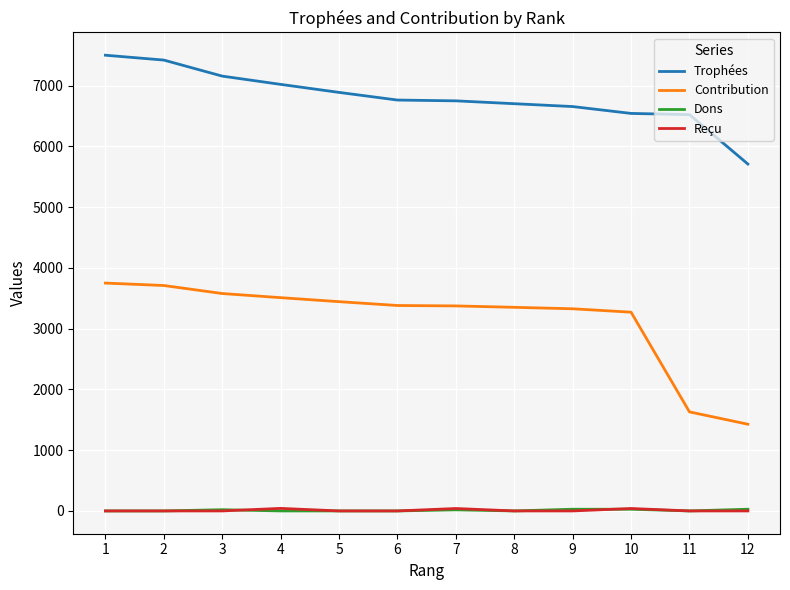

Which series has the largest total across all categories?

Trophées